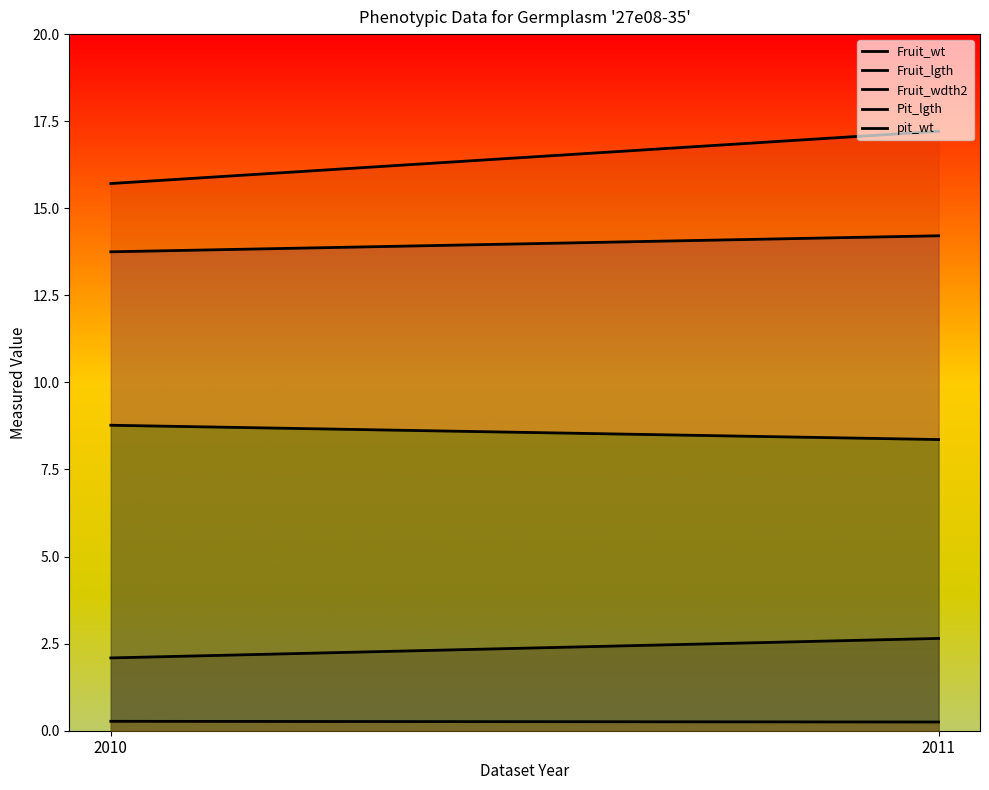

List the labels in order of pit_wt value, smallest first.

2011, 2010